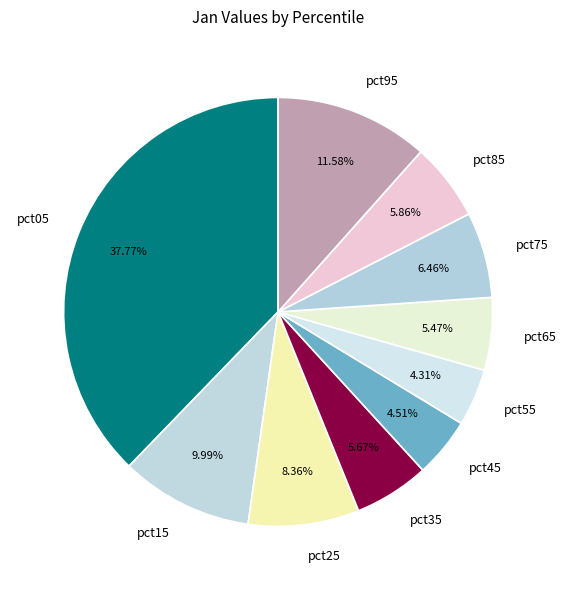

Between pct85 and pct55, which is larger?

pct85